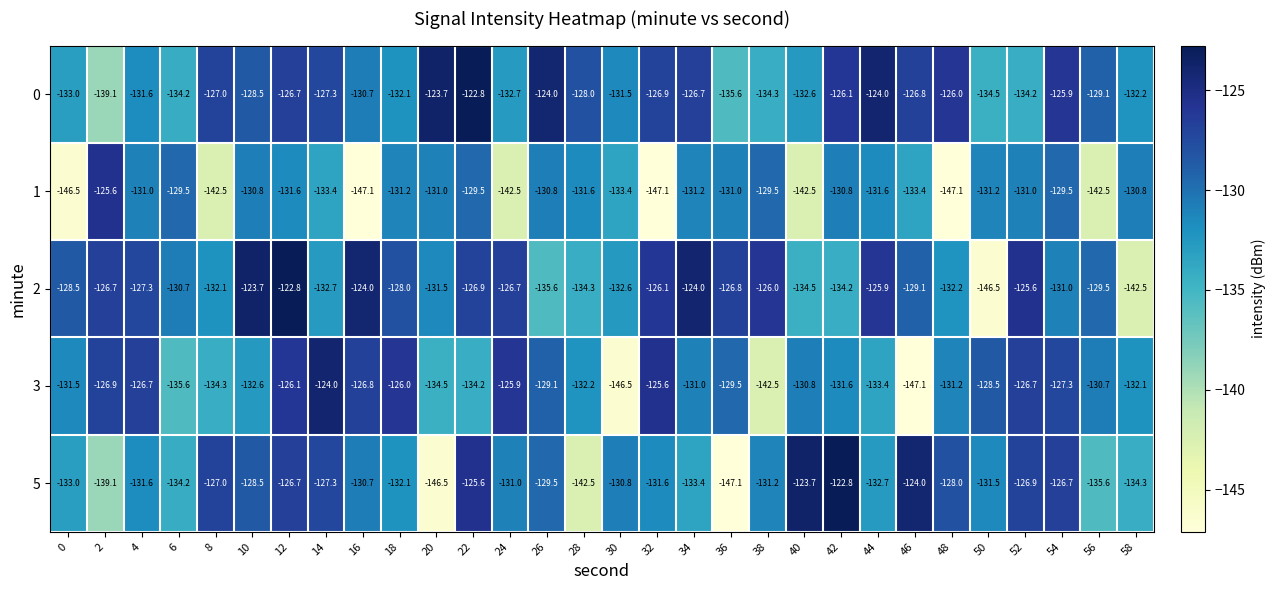

At 40, list the series in order from smallest to largest.

1, 2, 0, 3, 5